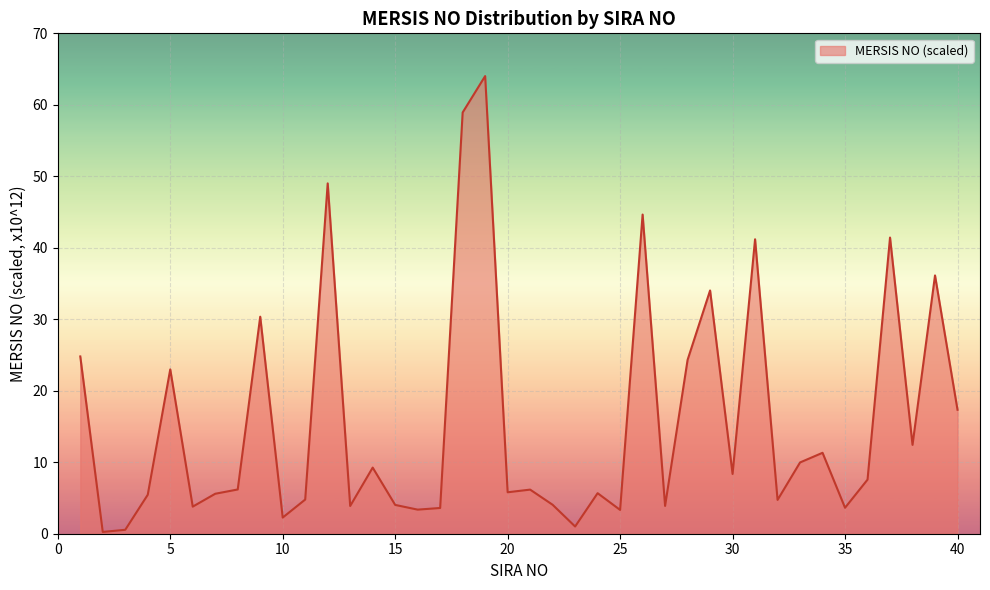

What is the maximum value shown in the chart?

64.0